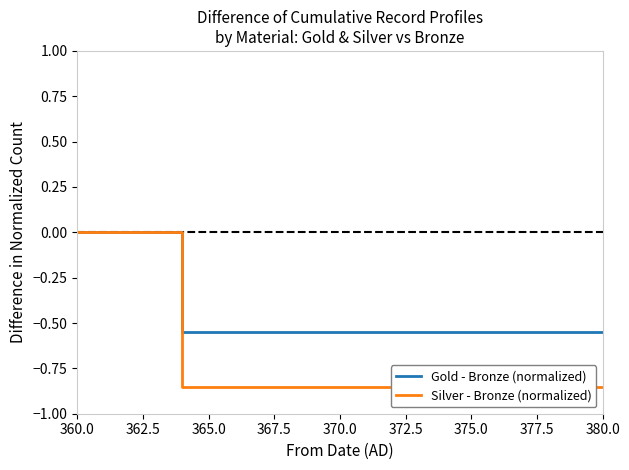

True or false: Gold - Bronze (normalized) has a value of -0.1 at 365.0.

False